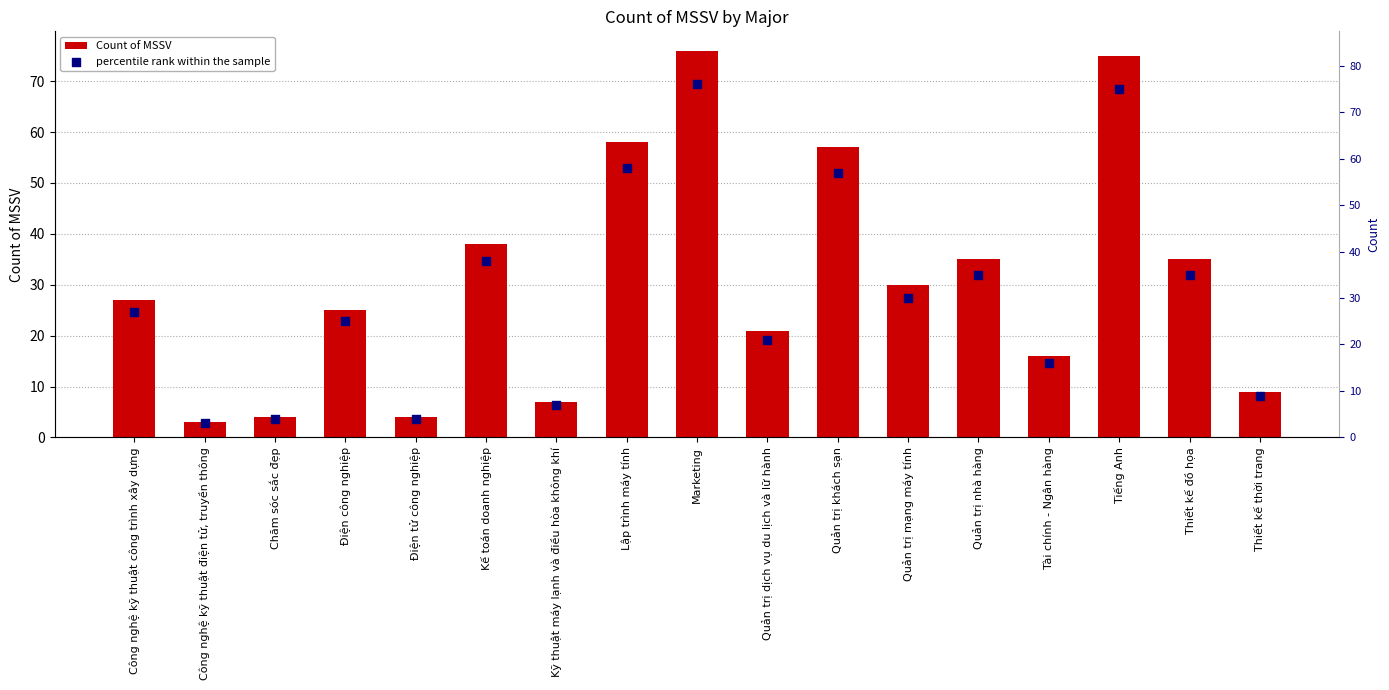

What are all the series names shown in the legend?

Count of MSSV, percentile rank within the sample